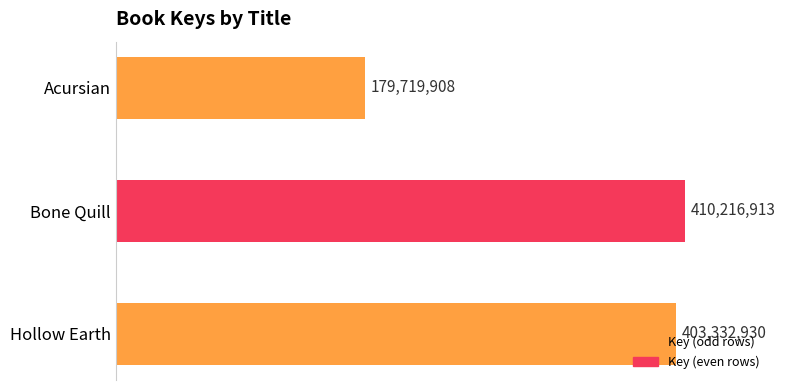

Where does the data first go above 403332930?

Bone Quill